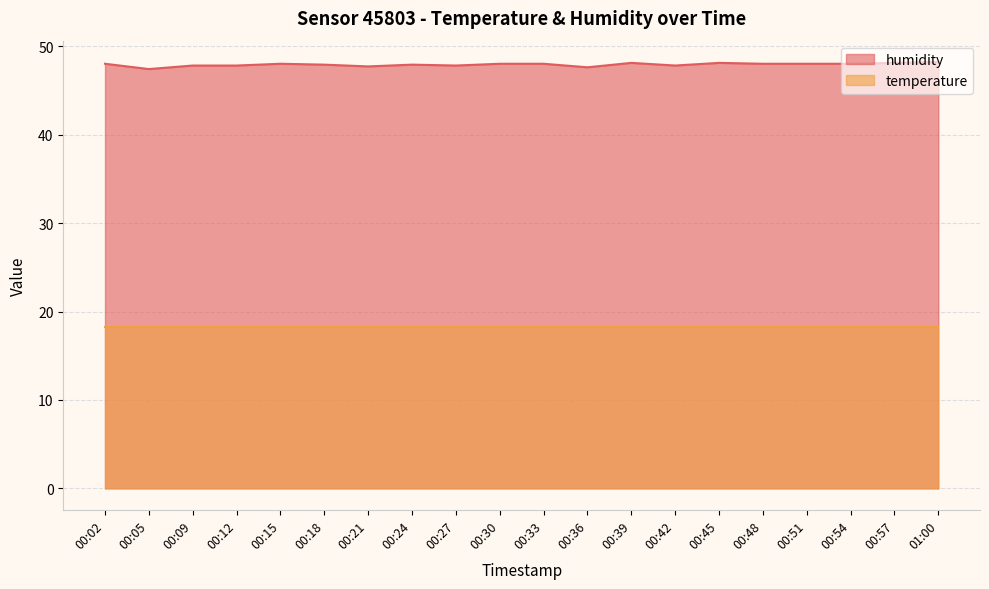

How many interior local peaks (higher than both neighbors) does the data have?

4